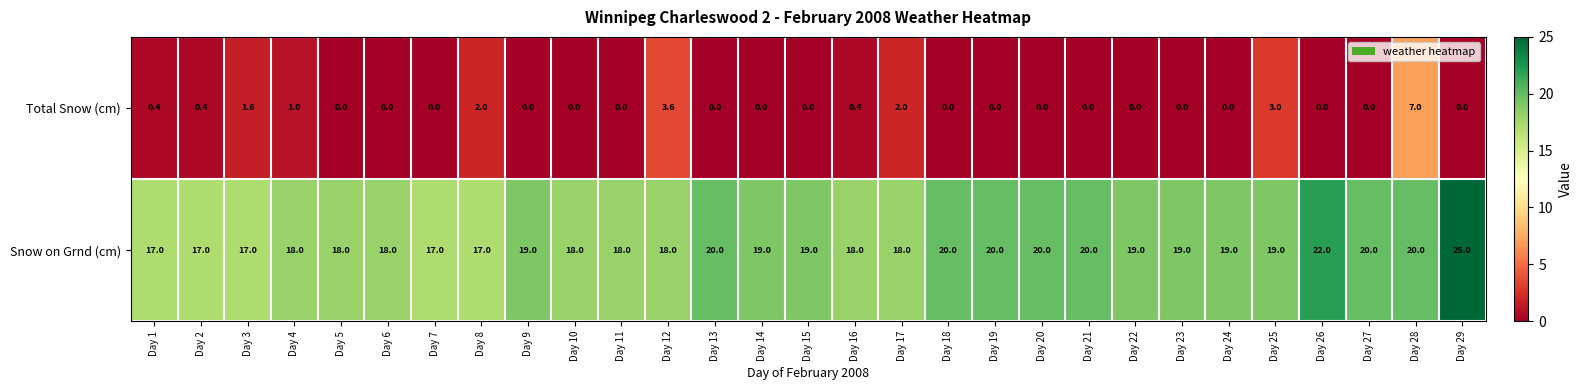

List the series in order of their peak value, lowest first.

Total Snow (cm), Snow on Grnd (cm)